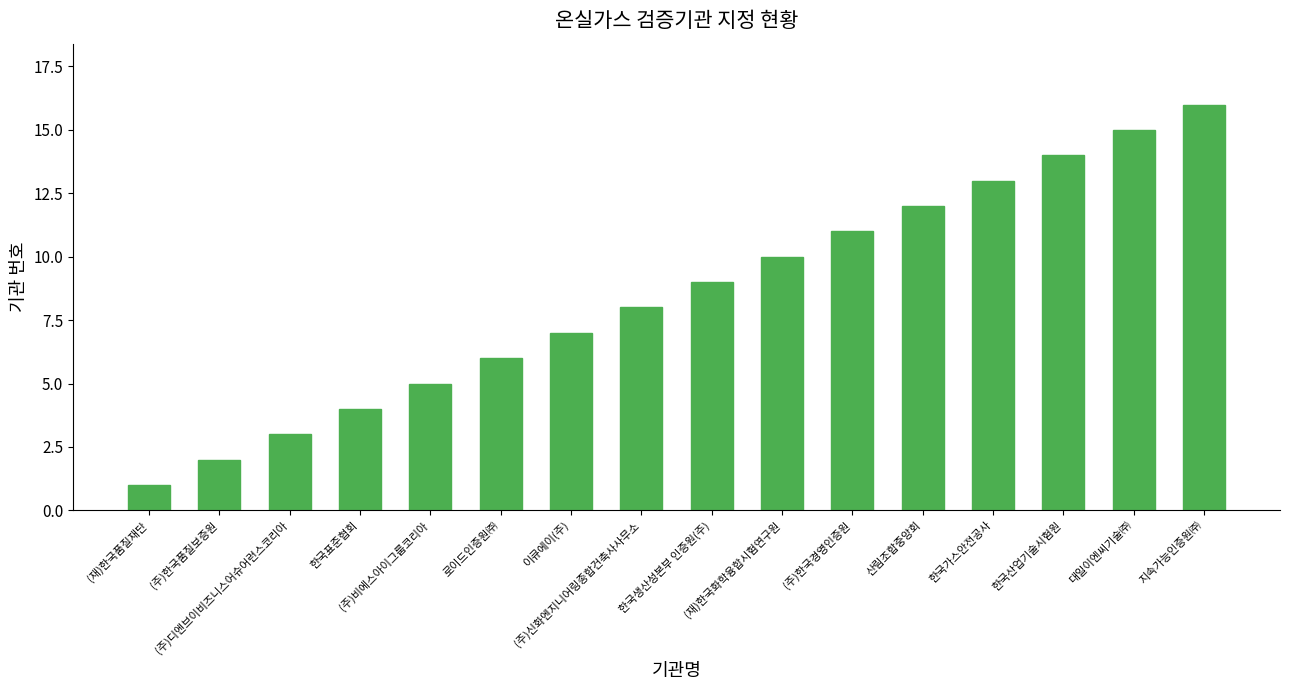

At which category does the chart reach its minimum across all series?

(재)한국품질재단